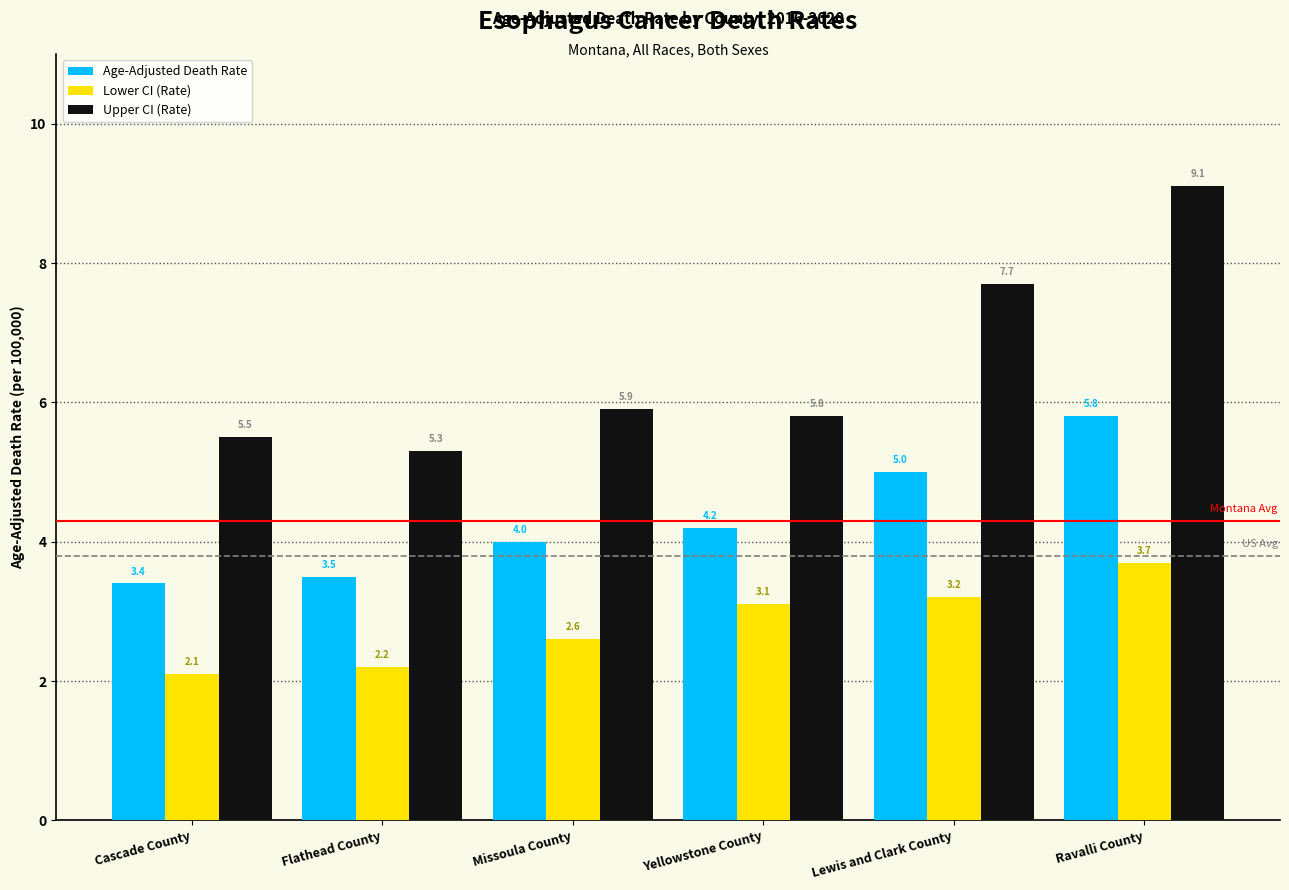

What is the smallest value displayed?

2.1